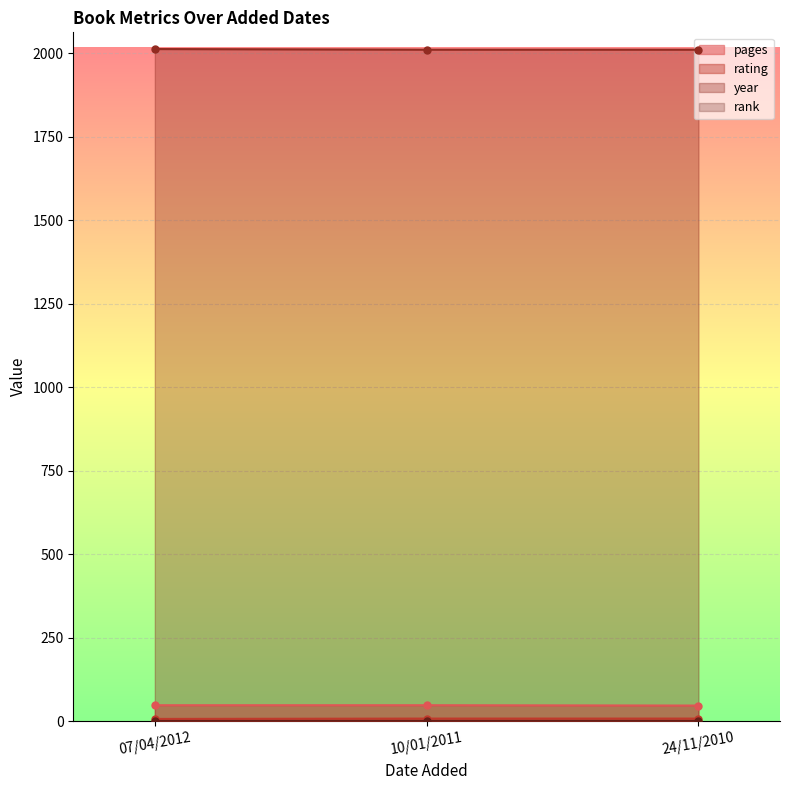

What is the spread (max minus min) of values at 24/11/2010?

2002